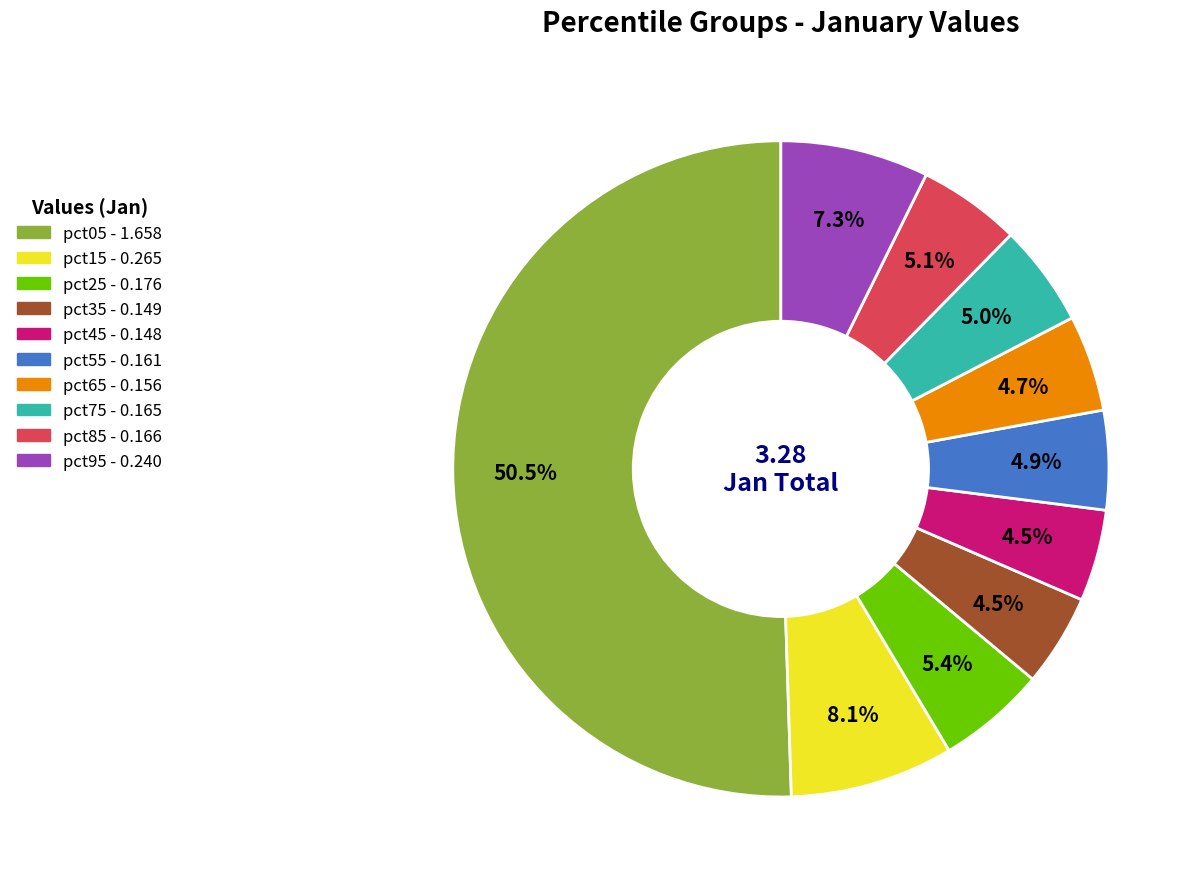

Combined, do pct35 and pct85 account for over 50%?

No